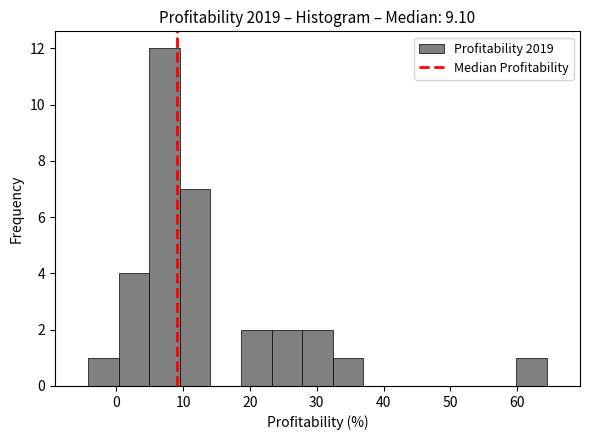

Reading left to right, transcribe this chart: for each bar, give the range it covers on the x-axis and its height. Neither the bar edges nor the heights are printed on the chart, so give them approximately, as read against the axes.

-4 to 0: 1
0 to 5: 4
5 to 10: 12
10 to 14: 7
14 to 19: 0
19 to 23: 2
23 to 28: 2
28 to 32: 2
32 to 37: 1
37 to 42: 0
42 to 46: 0
46 to 51: 0
51 to 55: 0
55 to 60: 0
60 to 64: 1